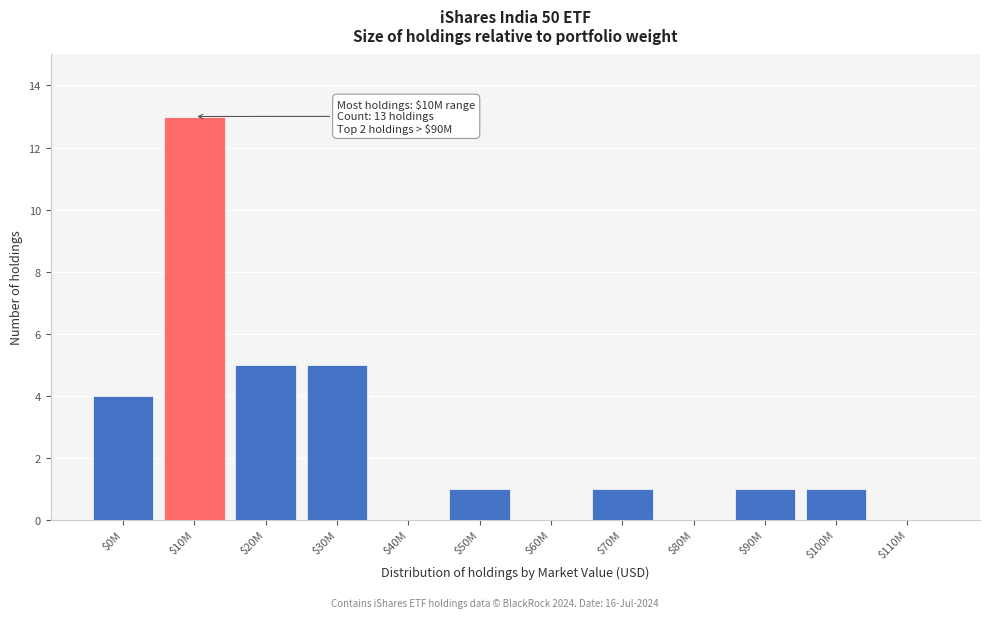

The value at $30M is 5. True or false?

True